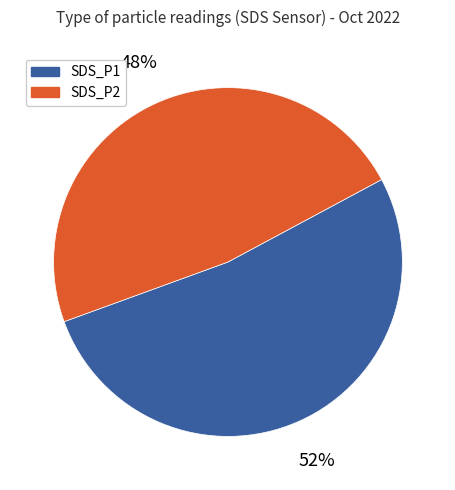

To the nearest percent, what portion does SDS_P1 represent?

52%